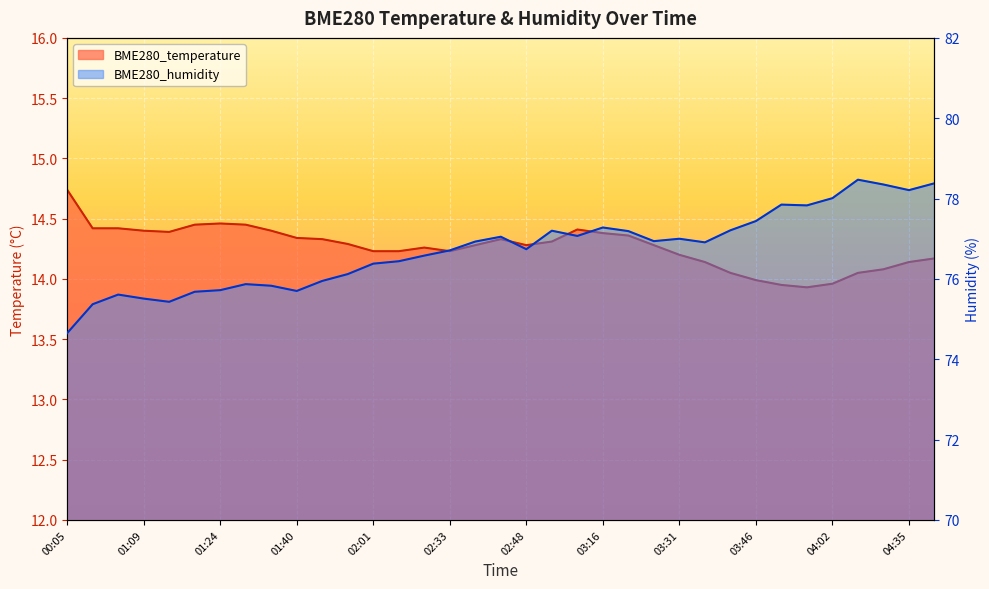

How many lines are shown in the chart?

2